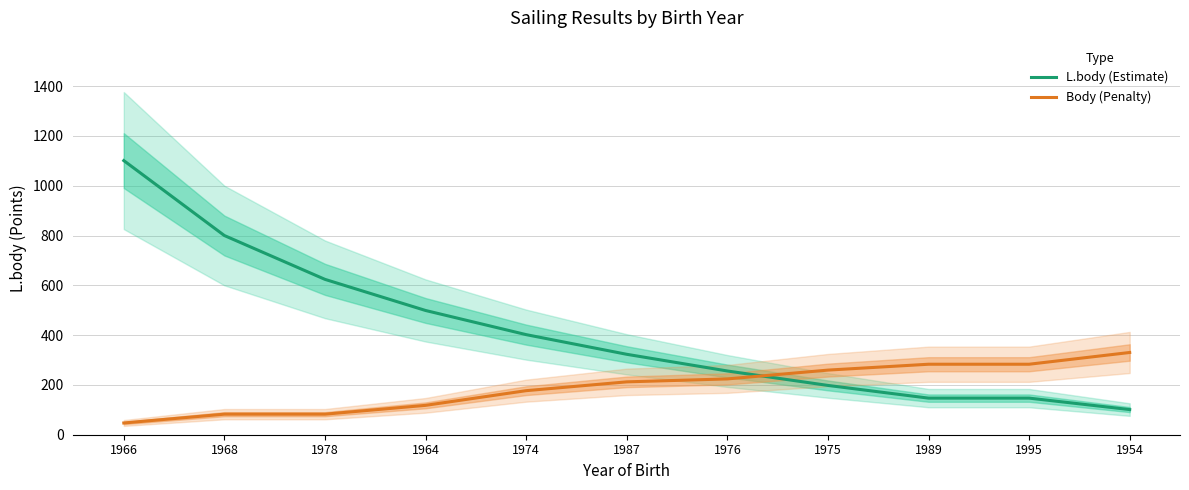

How many data points in Body (Penalty) are less than 212?

5